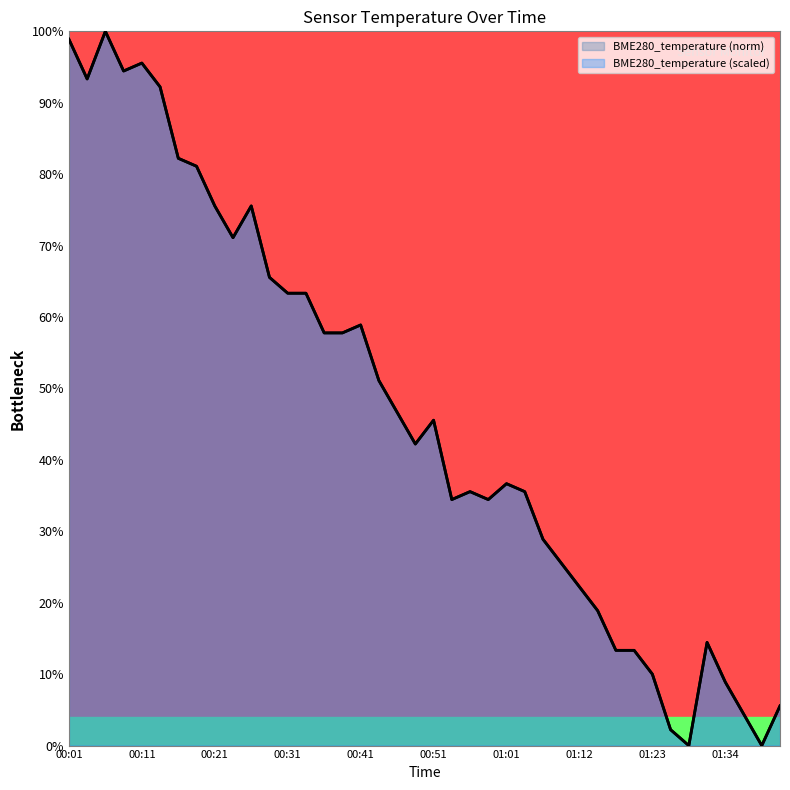

At which category does the chart reach its minimum across all series?

01:29